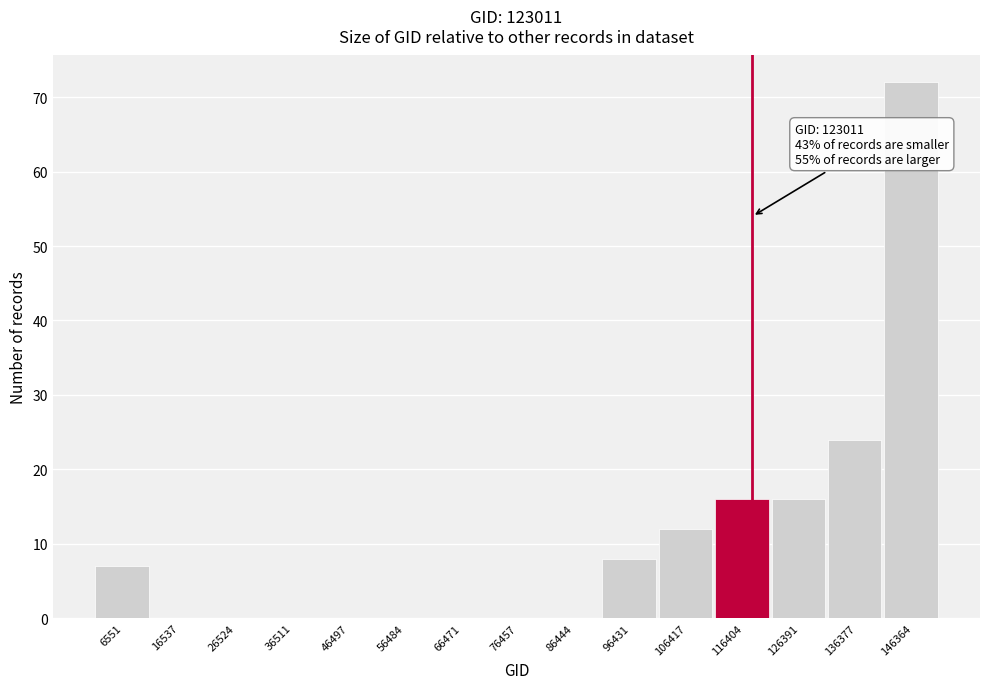

Reading left to right, transcribe all the data shown in this chart.

6551=7	16537=0	26524=0	36511=0	46497=0	56484=0	66471=0	76457=0	86444=0	96431=8	106417=12	116404=16	126391=16	136377=24	146364=72